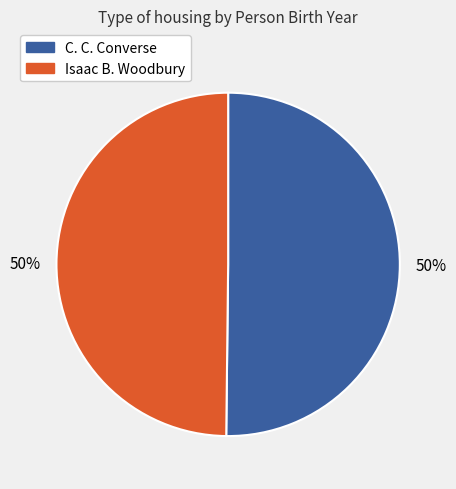

To the nearest percent, what is the combined percentage of Isaac B. Woodbury and C. C. Converse?

100%